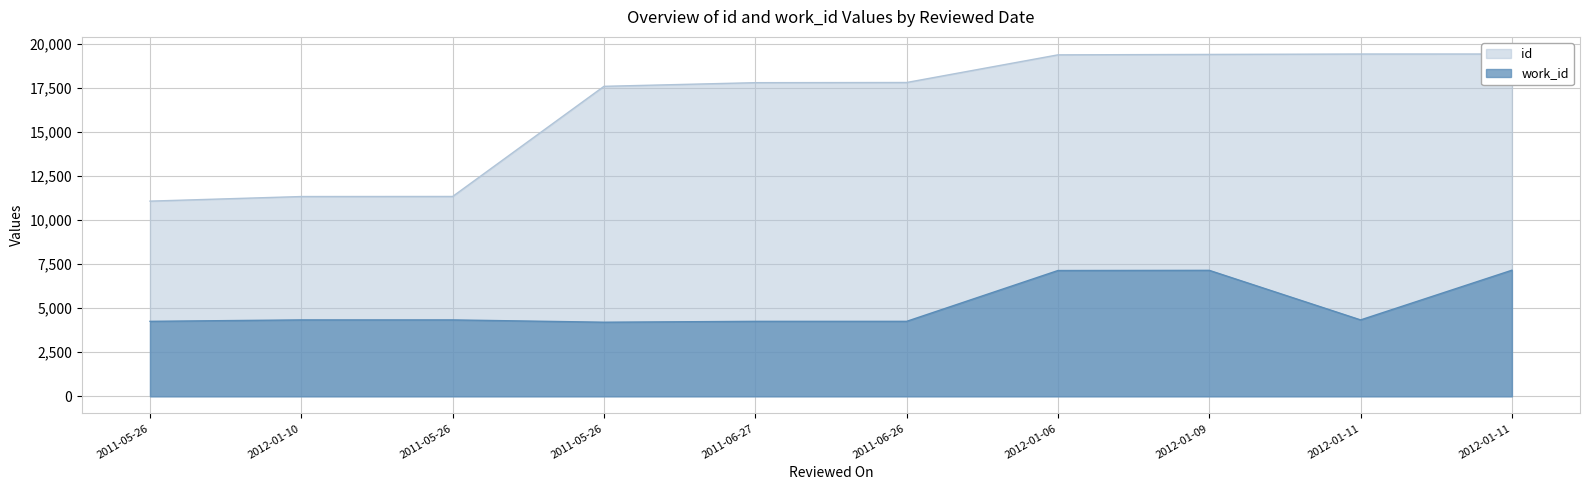

What are all the series names shown in the legend?

id, work_id